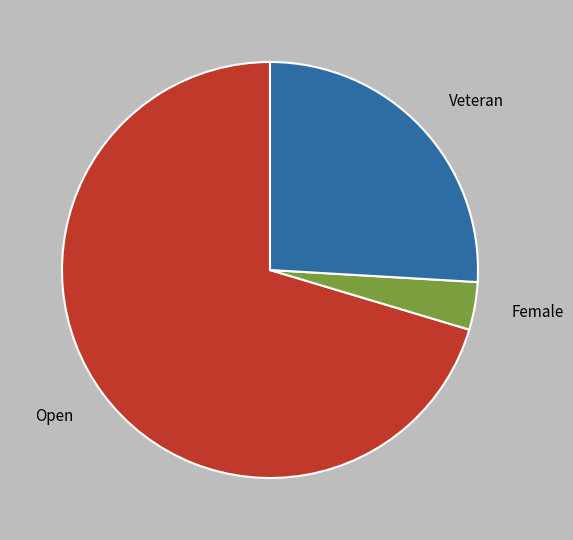

Does any single category account for the majority?

Yes